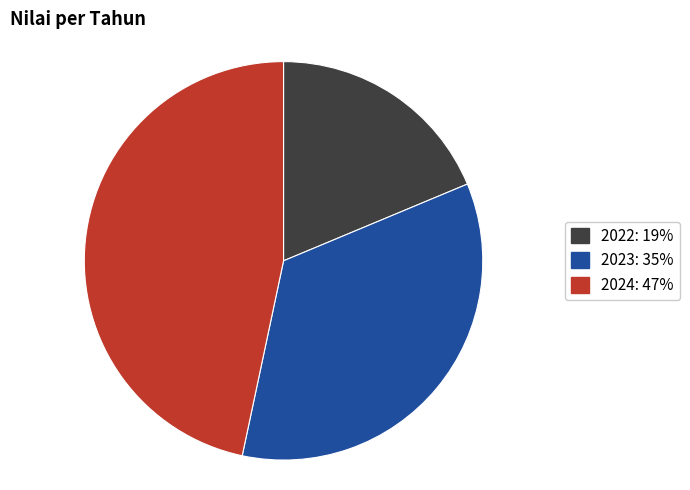

Combined, do 2024 and 2022 account for over 50%?

Yes